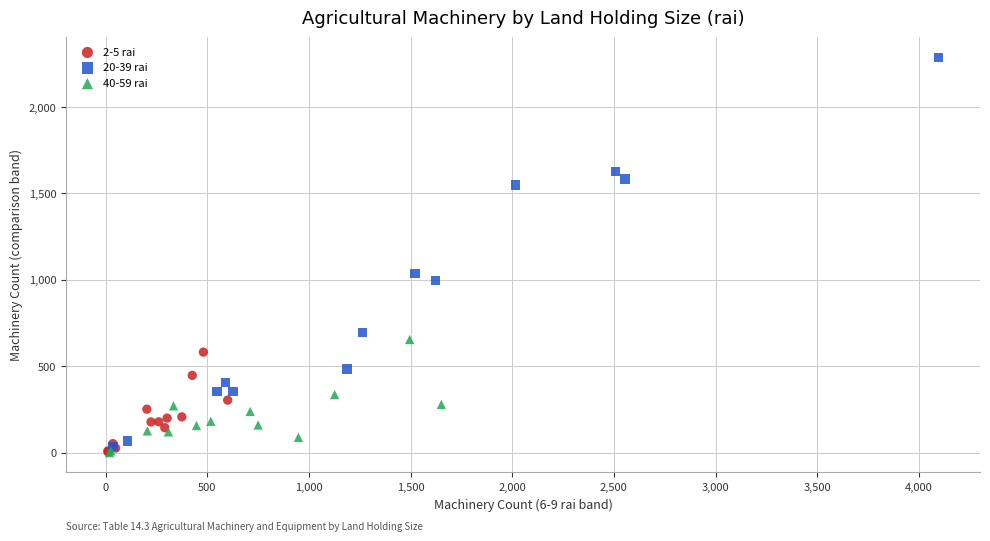

Which series has the widest spread of Y values?

20-39 rai